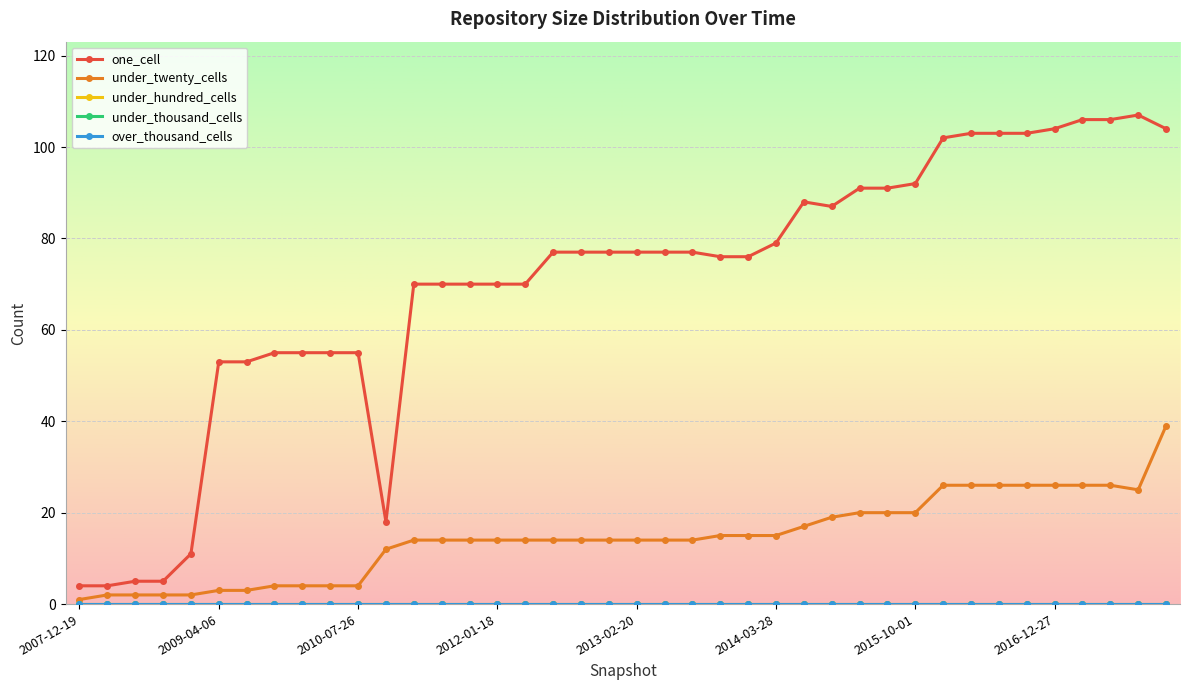

List the series in order of their peak value, highest first.

one_cell, under_twenty_cells, under_hundred_cells, under_thousand_cells, over_thousand_cells